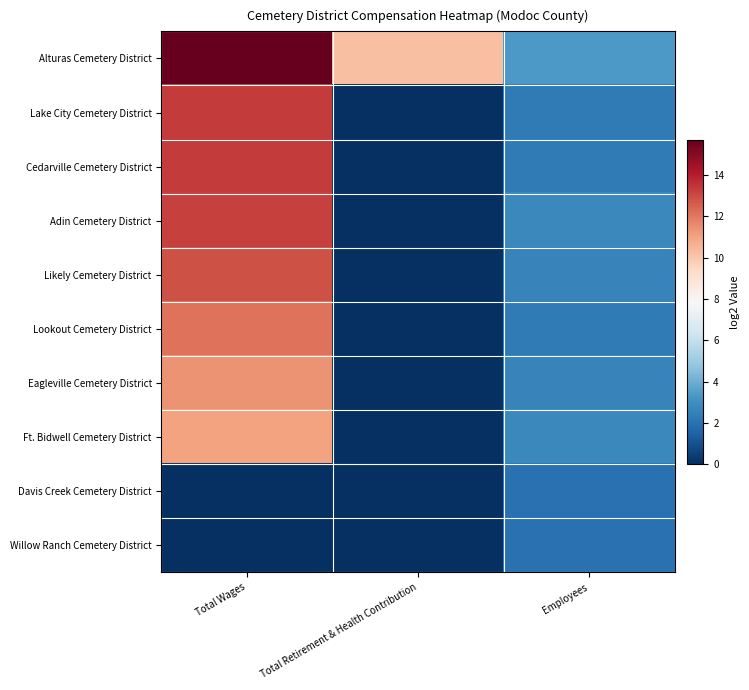

List the series in order of their peak value, highest first.

Alturas Cemetery District, Lake City Cemetery District, Cedarville Cemetery District, Adin Cemetery District, Likely Cemetery District, Lookout Cemetery District, Eagleville Cemetery District, Ft. Bidwell Cemetery District, Davis Creek Cemetery District, Willow Ranch Cemetery District